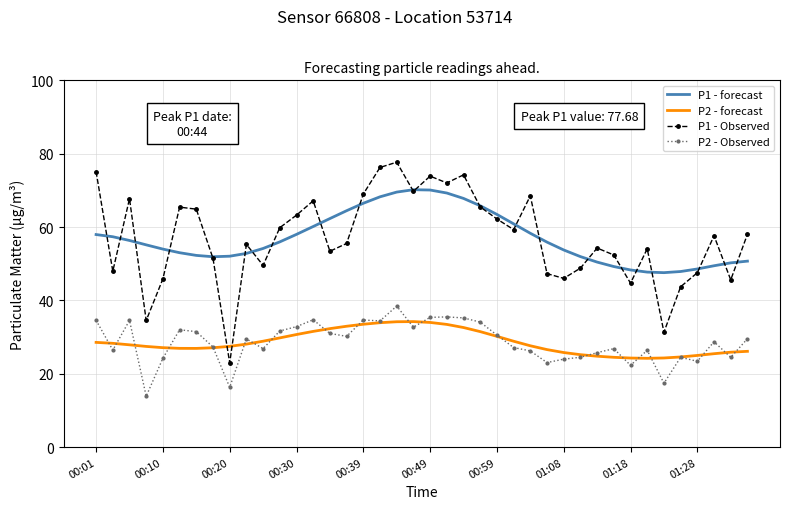

Rank the series by their maximum value, from lowest to highest.

P2 - forecast, P2 - Observed, P1 - forecast, P1 - Observed